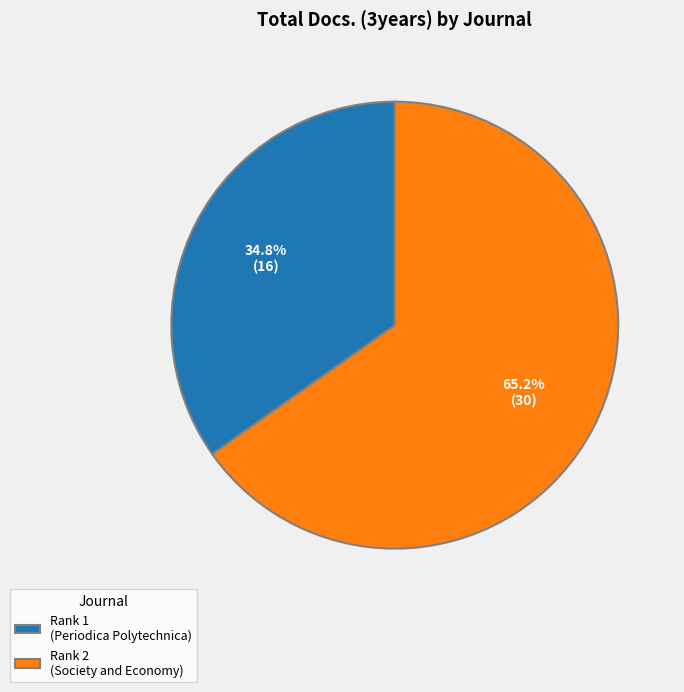

Count the number of slices in the pie.

2